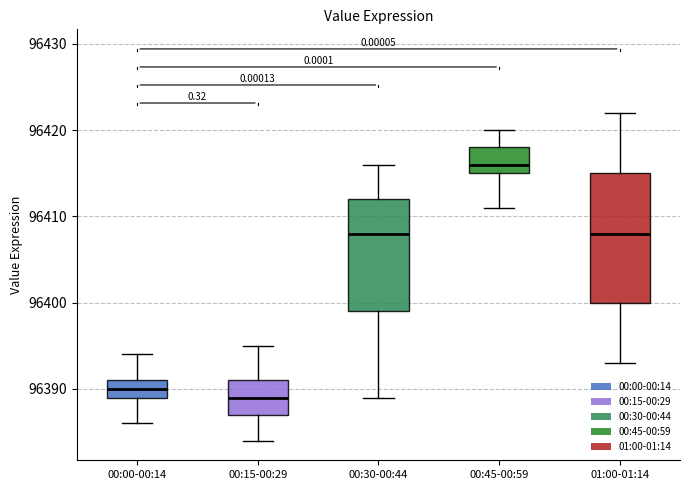

Comparing the boxes themselves (not the whiskers), which one is the tallest?

01:00-01:14